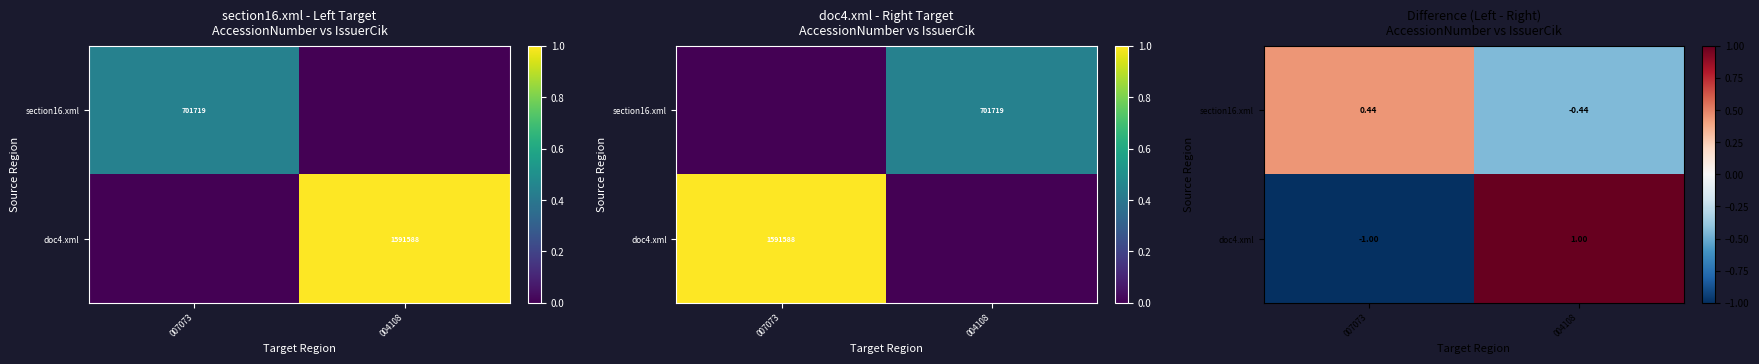

Between 007073 and 004108, which series saw the biggest shift?

doc4.xml